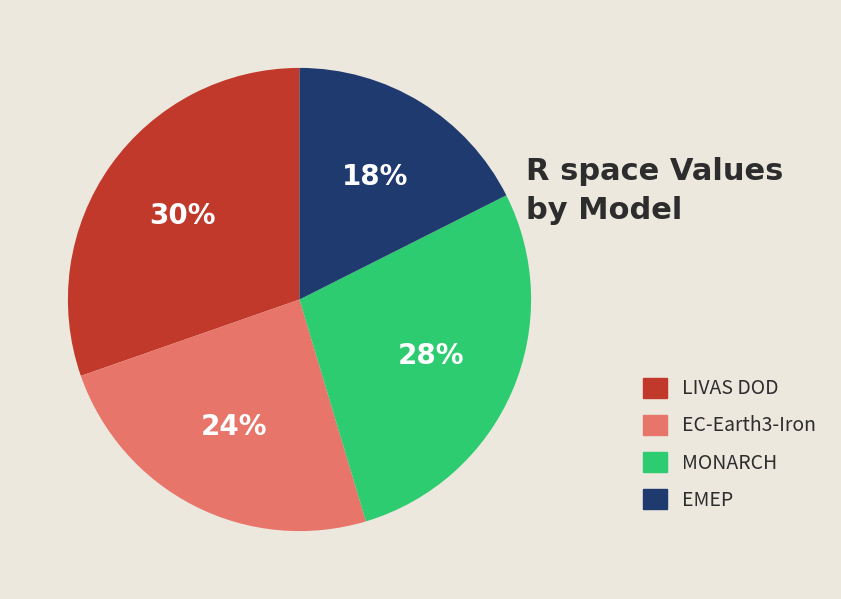

How many segments does this pie chart have?

4